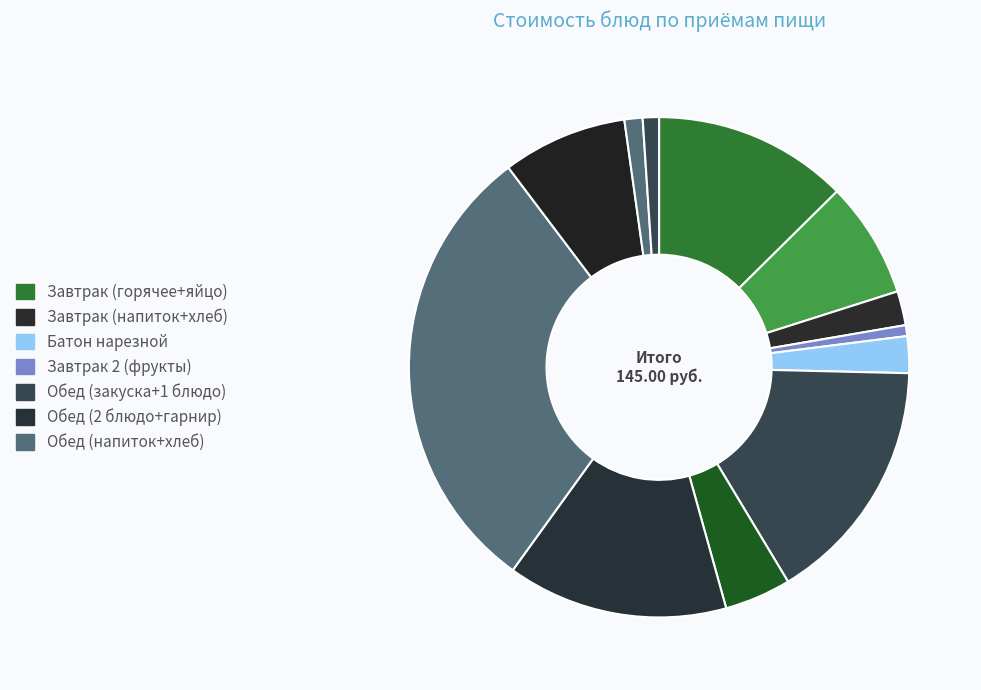

How many slices are in this pie chart?

12